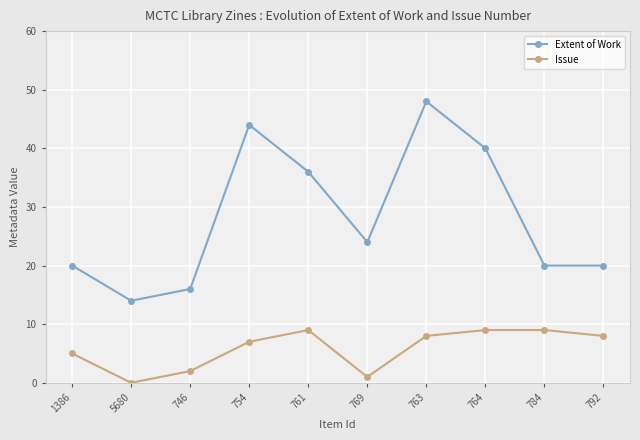

What are all the series names shown in the legend?

Extent of Work, Issue